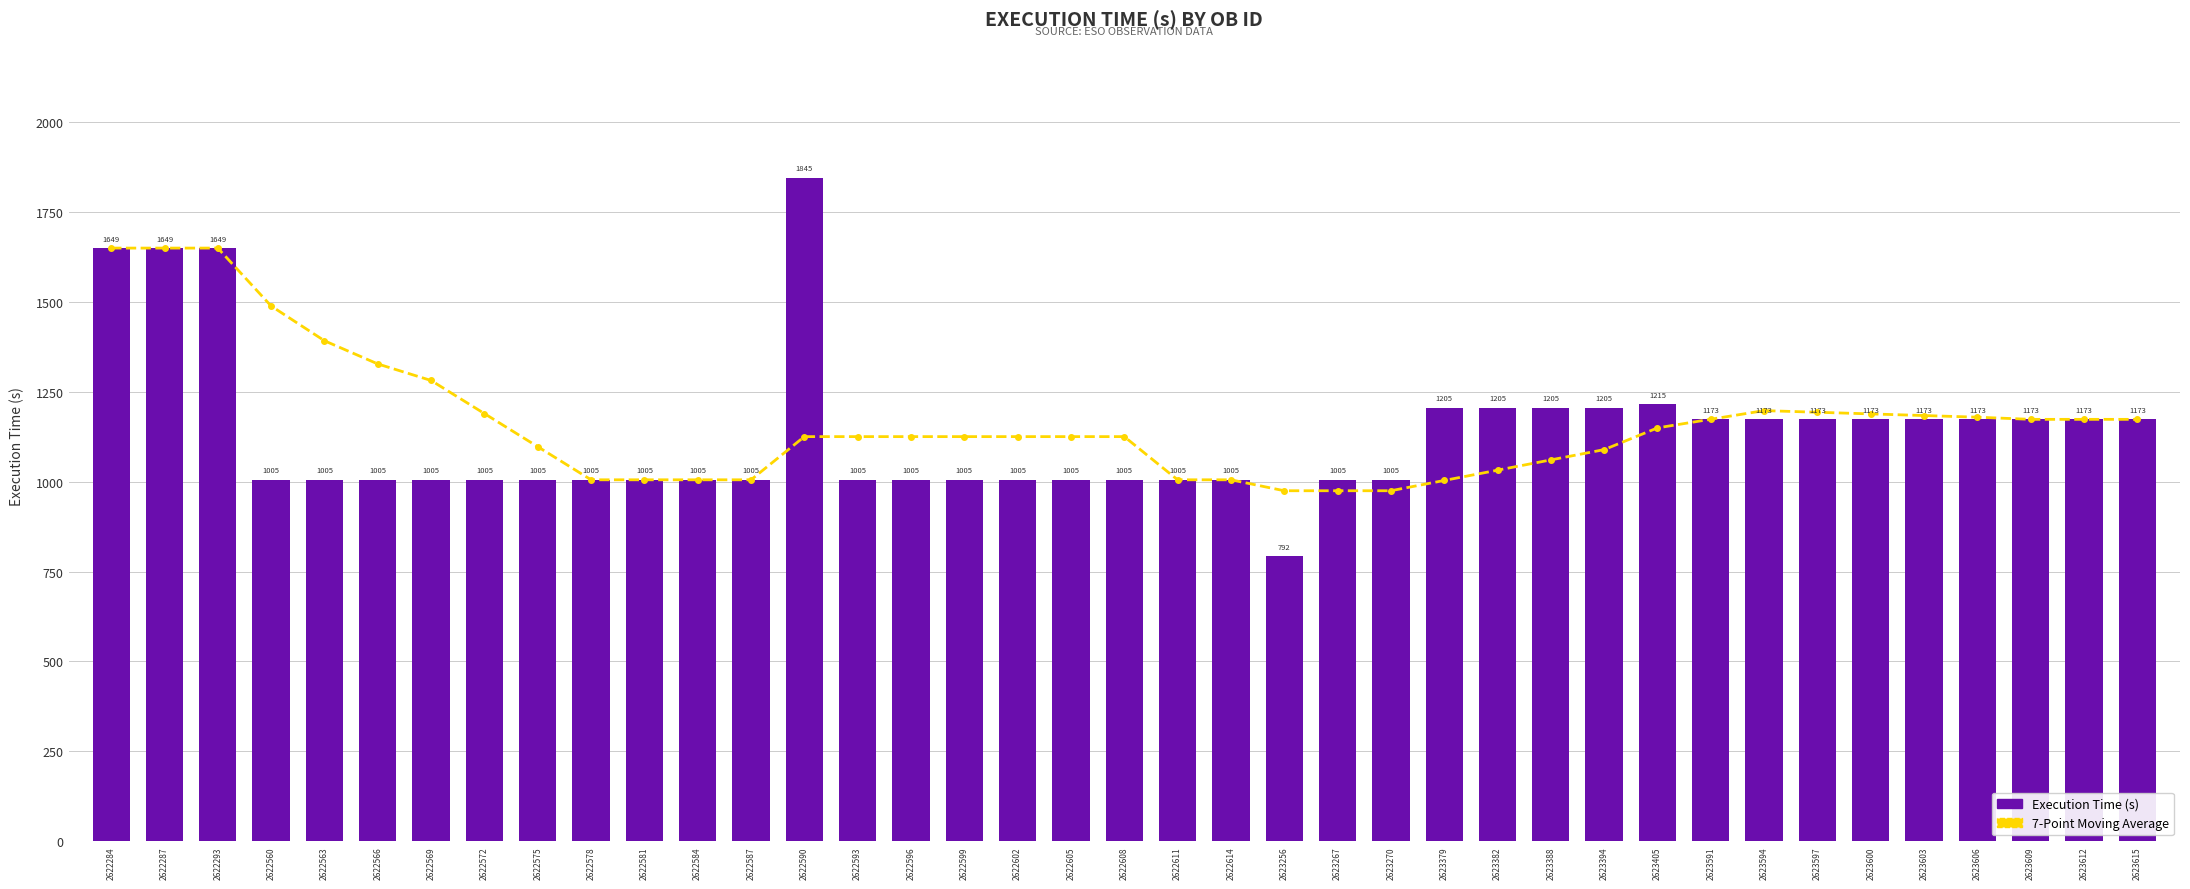

At which label does 7-Point Moving Average first exceed 1125?

2622284